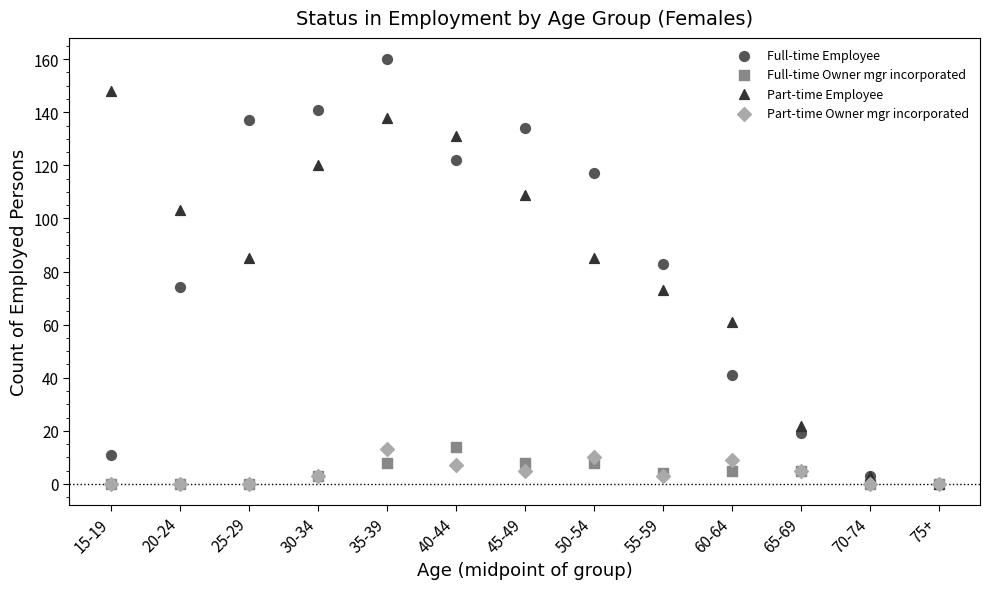

In the Full-time Employee series, what Y value is closest to 80?

83